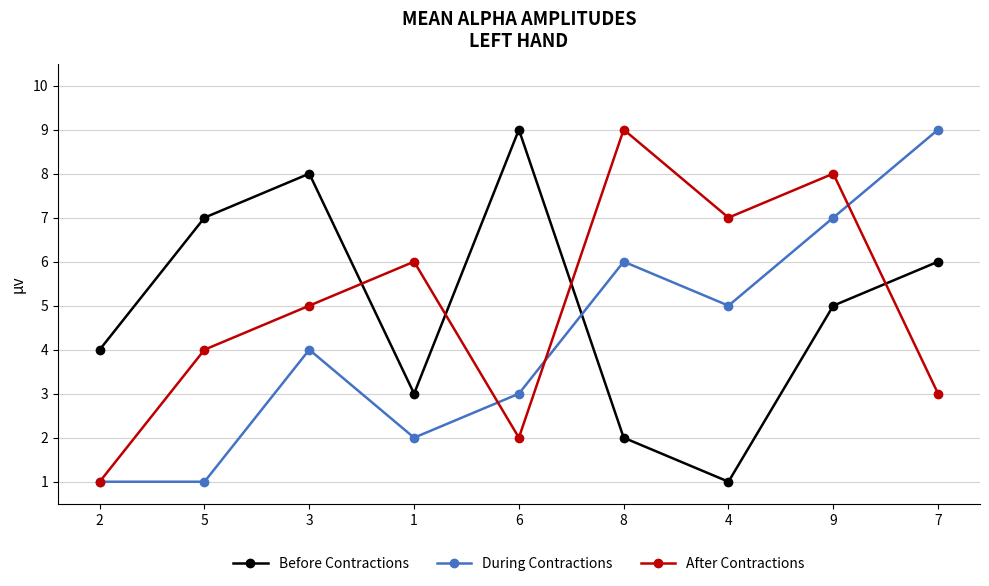

Which series ends up on top after the final intersection of Before Contractions and After Contractions?

Before Contractions